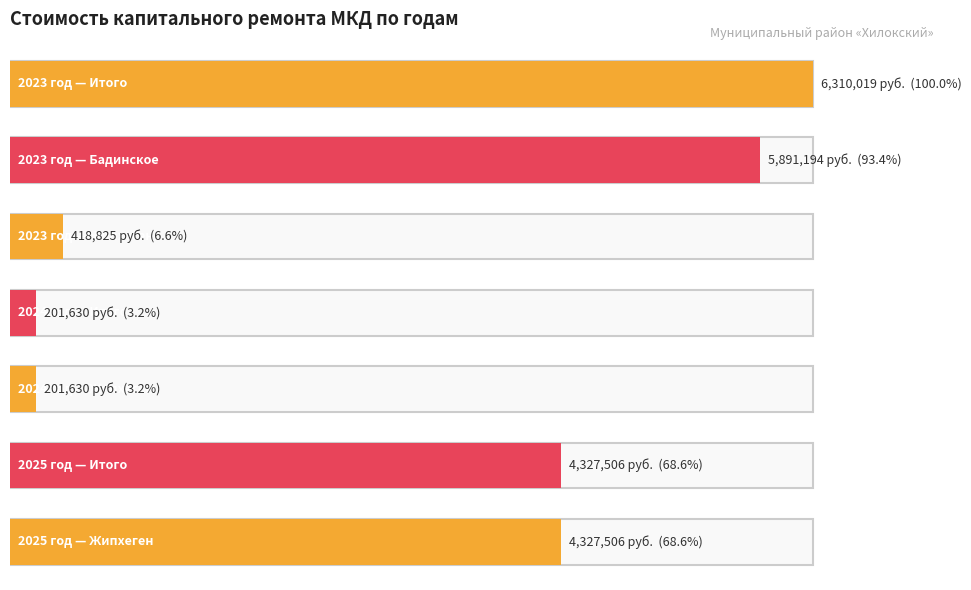

What are all the series names shown in the legend?

2023, 2024, 2025